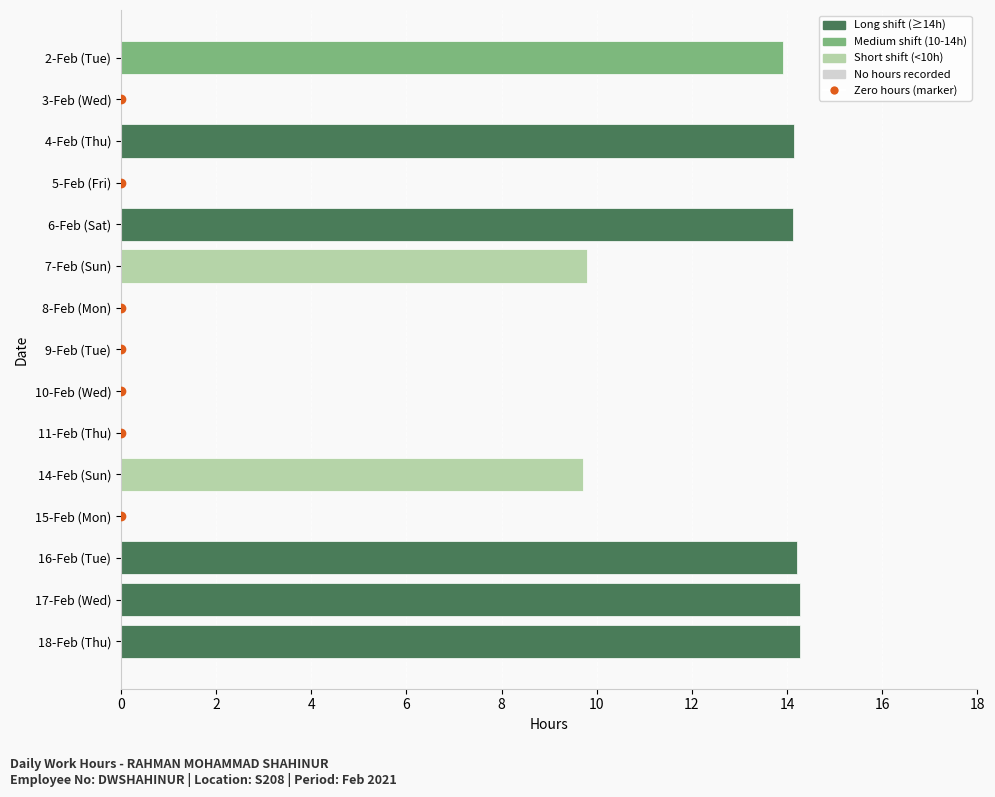

How many categories are shown in the chart?

15